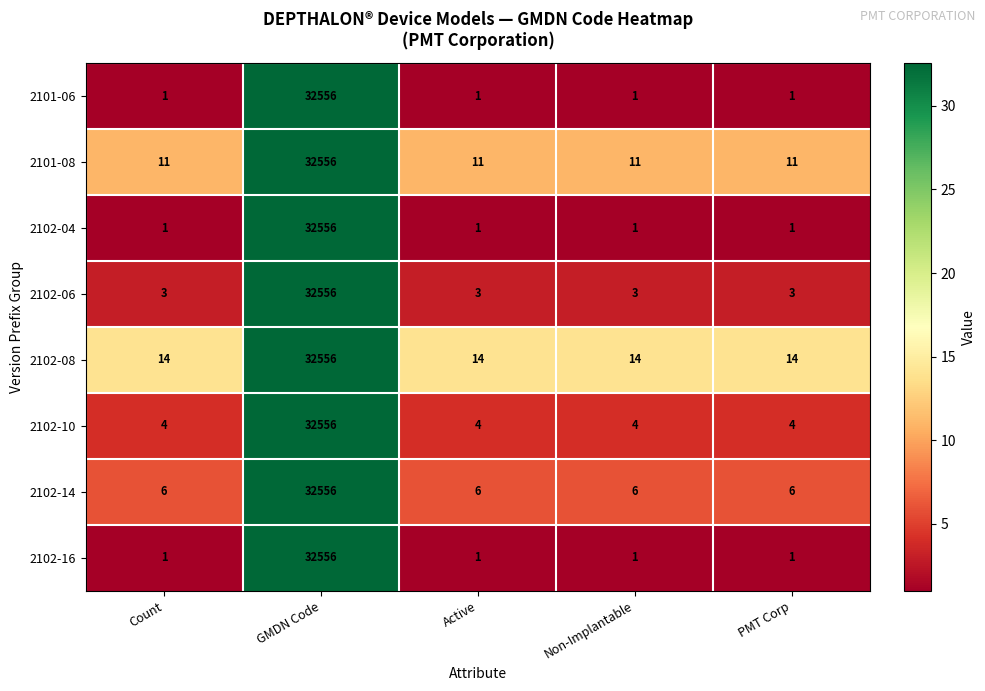

What is the maximum value for 2102-04?

32556